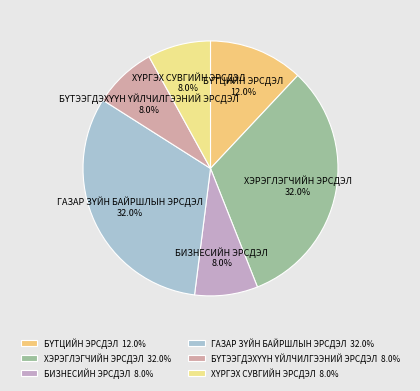

Is there a majority slice in this chart?

No